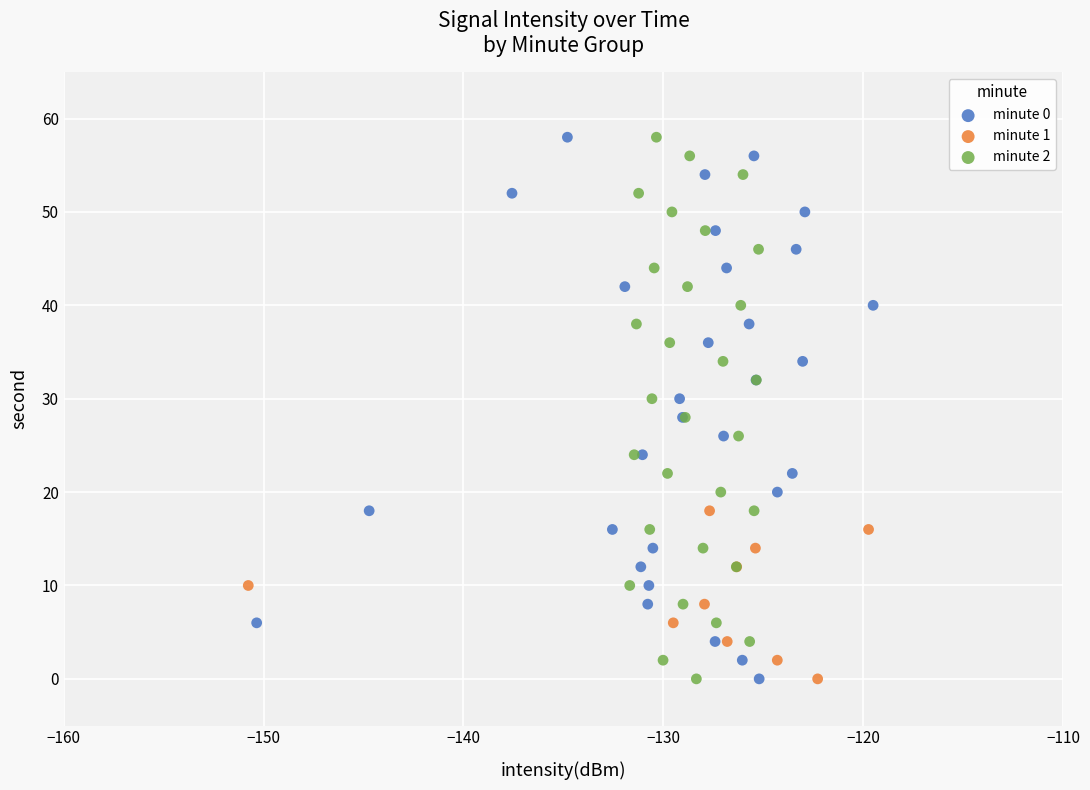

What are all the series names shown in the legend?

minute 0, minute 1, minute 2